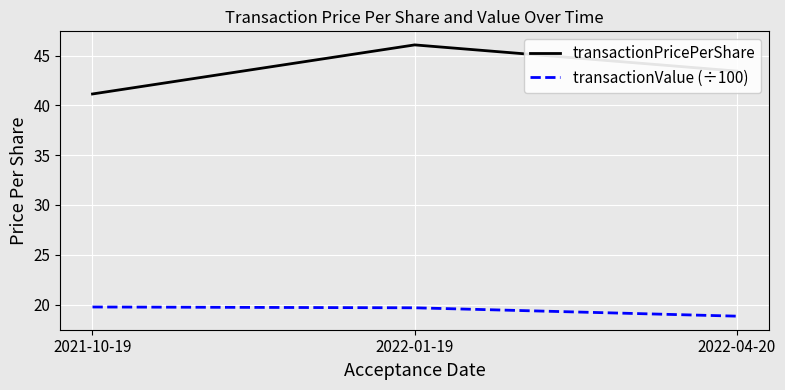

What position from the right is 2022-01-19?

2